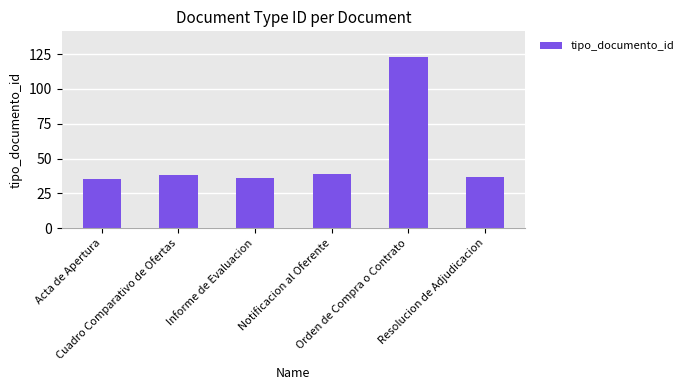

Are the bars grouped side by side (vs. stacked)?

No